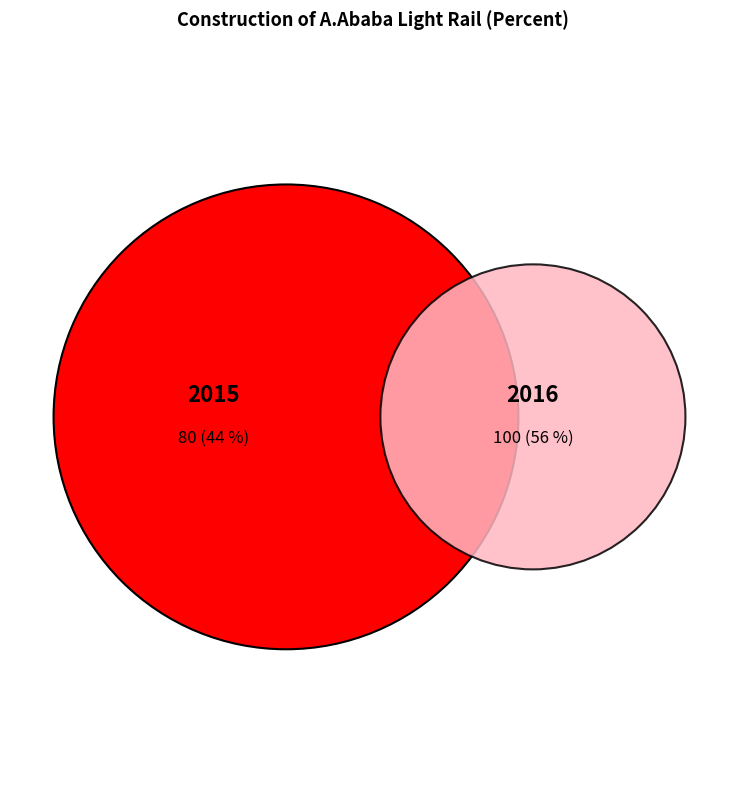

Count the number of slices in the pie.

2